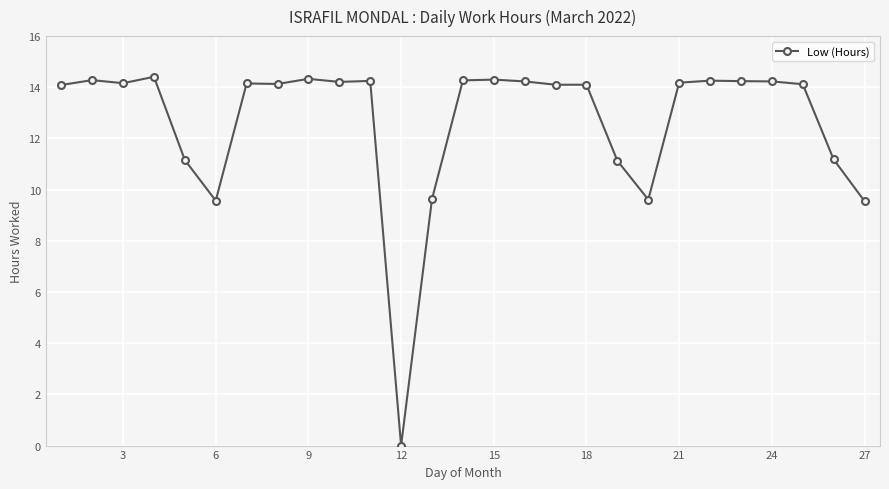

What is the difference between the maximum and minimum values?

14.4